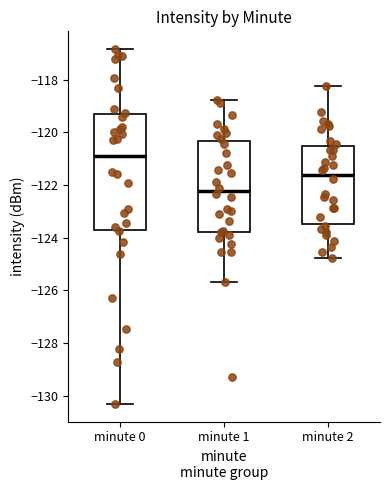

Reading left to right, read every box against the y-axis: the position of its median line, the range the box covers, and the ends of its whiskers. The values are not printed on the chart, so give them approximately, as read against the axis.

minute 0: median -121.0, box -123.8 to -119.2, whiskers -130.4 to -116.8
minute 1: median -122.2, box -123.8 to -120.4, whiskers -125.6 to -118.8
minute 2: median -121.6, box -123.4 to -120.6, whiskers -124.8 to -118.2